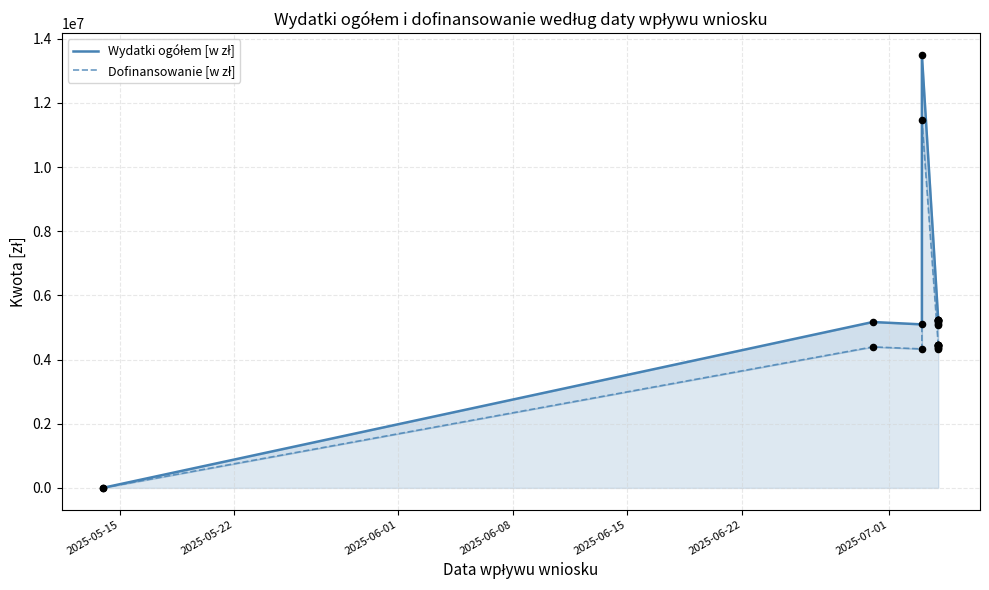

What is the total value across all series at 2025-07-01?

9647600.3